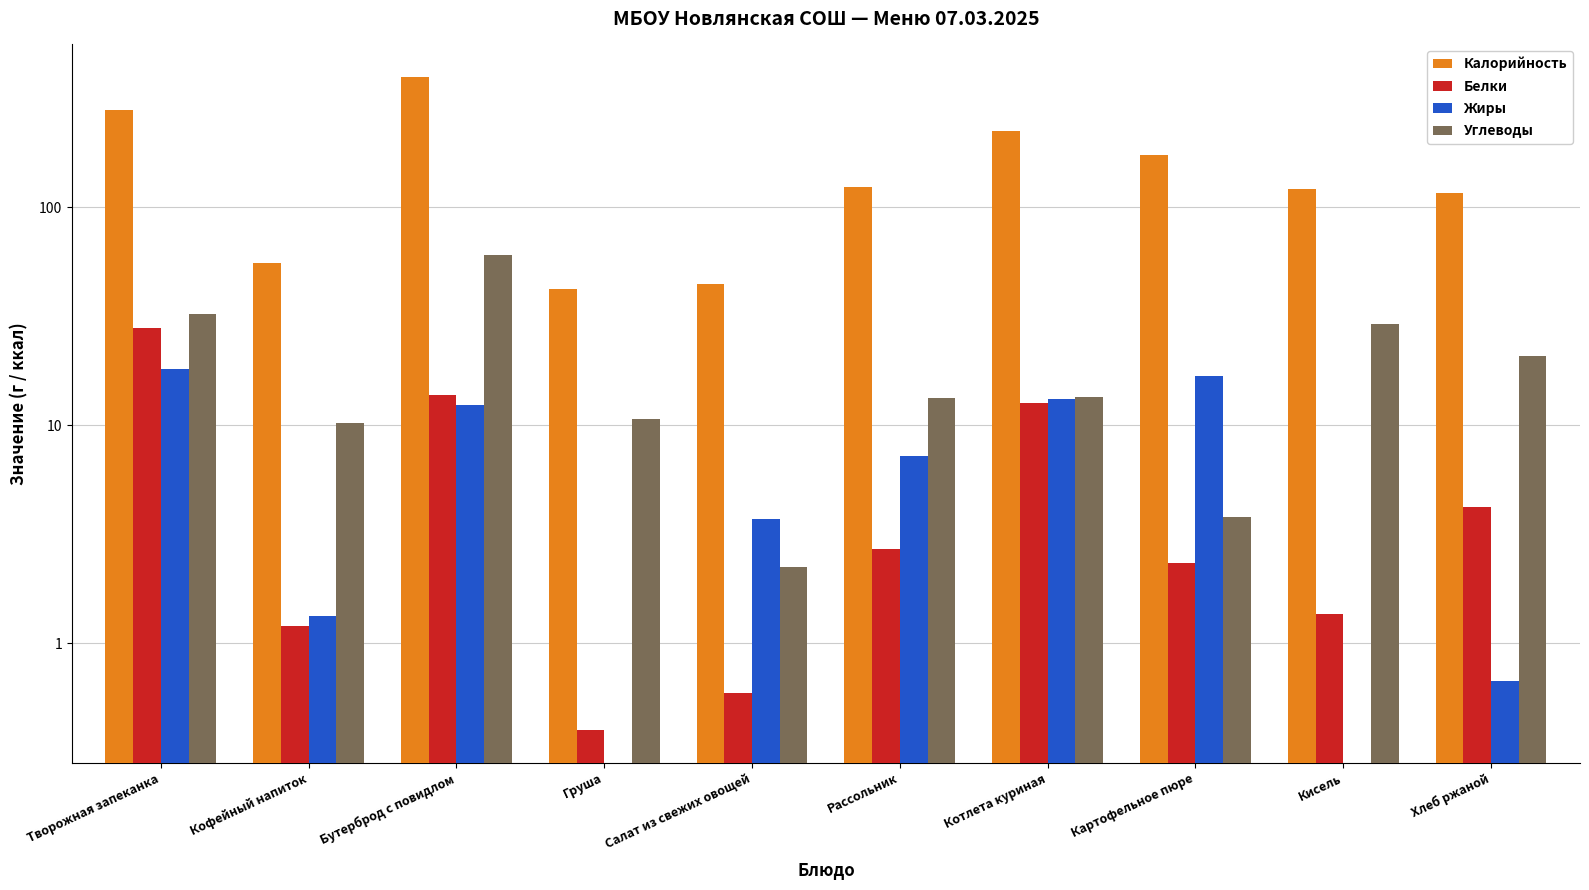

What position from the right is Хлеб ржаной?

1